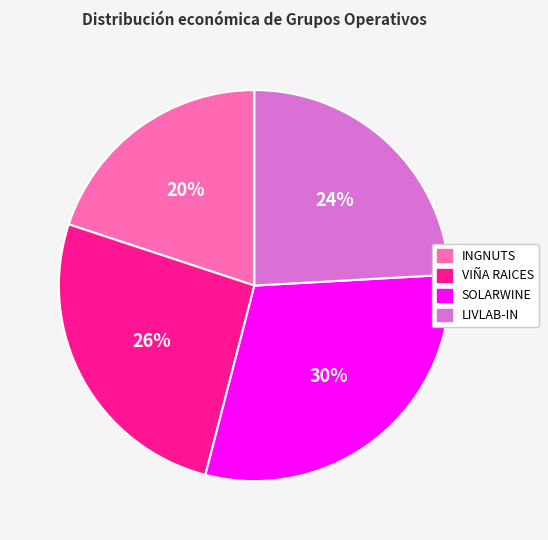

How many slices are in this pie chart?

4